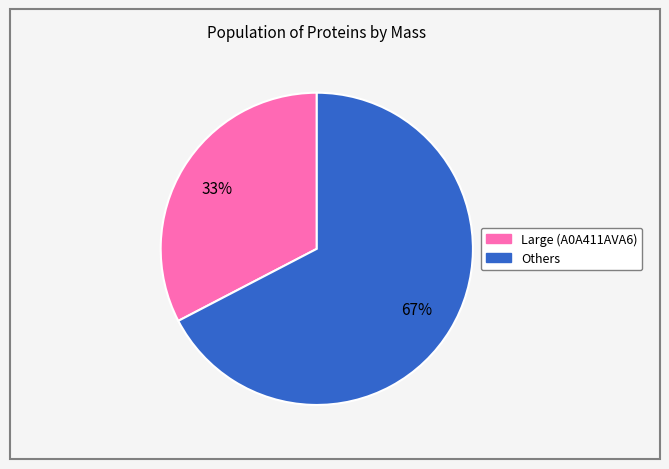

To the nearest percent, what is the average slice percentage?

50%